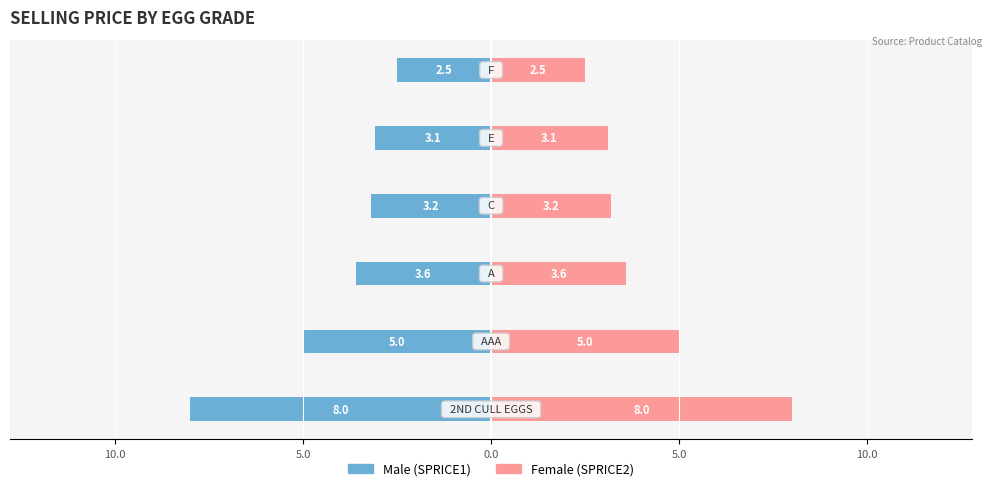

How many distinct data groups are displayed?

2